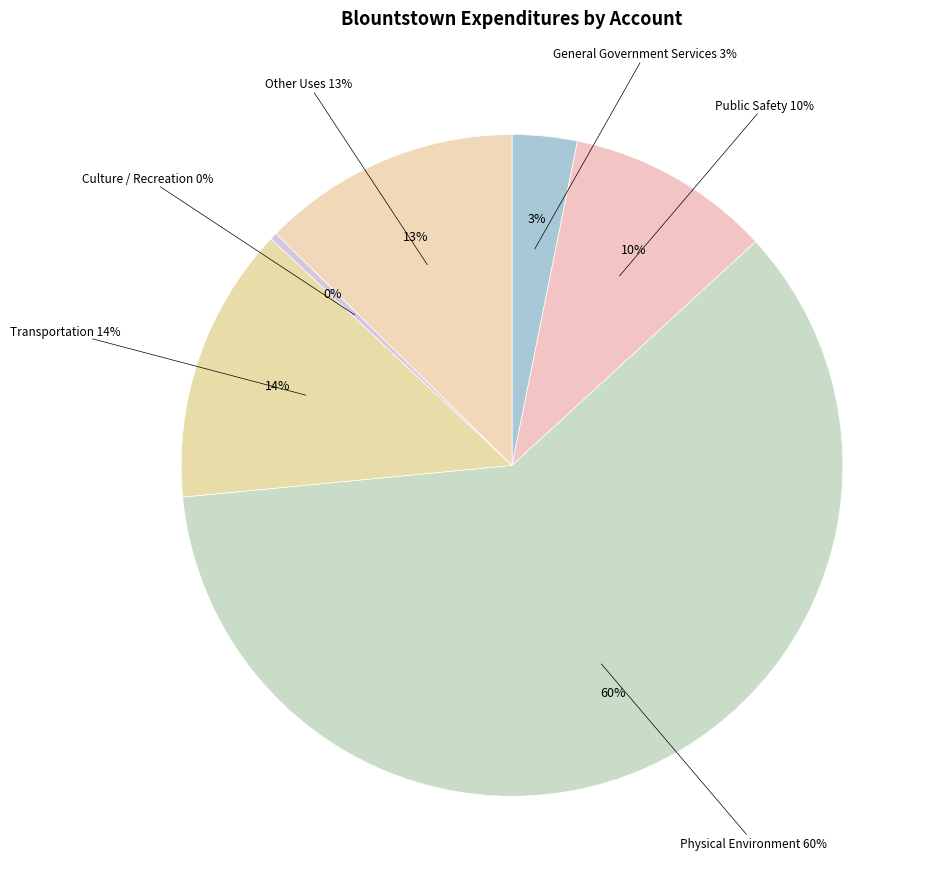

What percentage is the Physical Environment slice, to the nearest percent?

60%